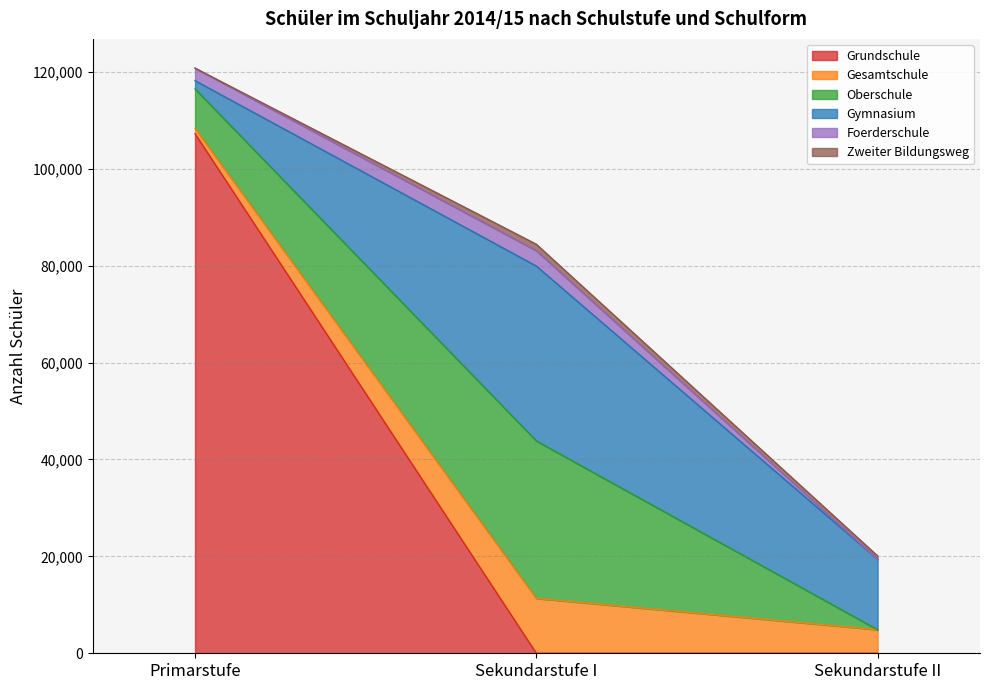

List the labels in order of Gesamtschule value, smallest first.

Primarstufe, Sekundarstufe II, Sekundarstufe I